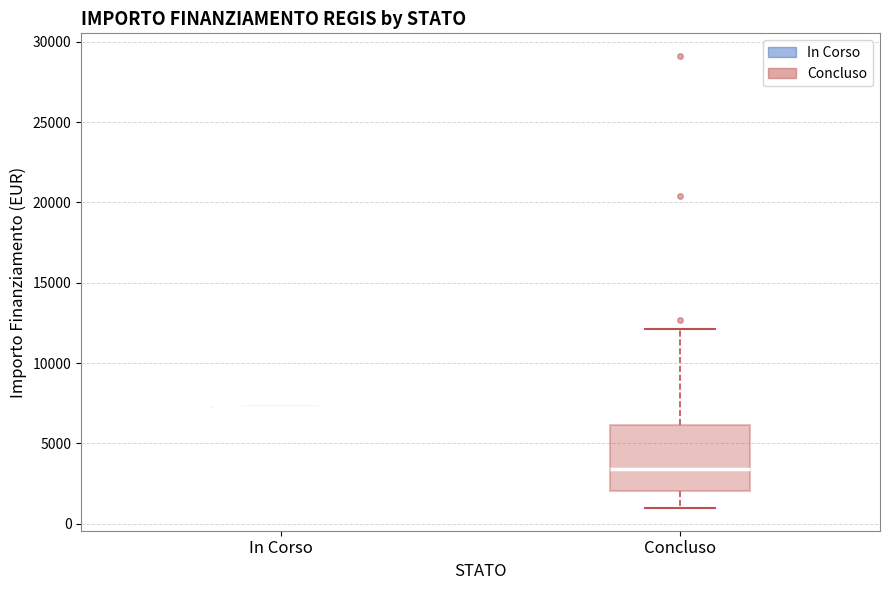

Reading left to right, transcribe this box plot: for each box, give where its median line is, the range the box spans, and where its two whiskers end, as read against the y-axis. The values are not printed on the chart, so give them approximately, as read against the axis.

In Corso: box collapsed to a line at 7500, whiskers 7500 to 7500
Concluso: median 3500, box 2000 to 6000, whiskers 1000 to 12000